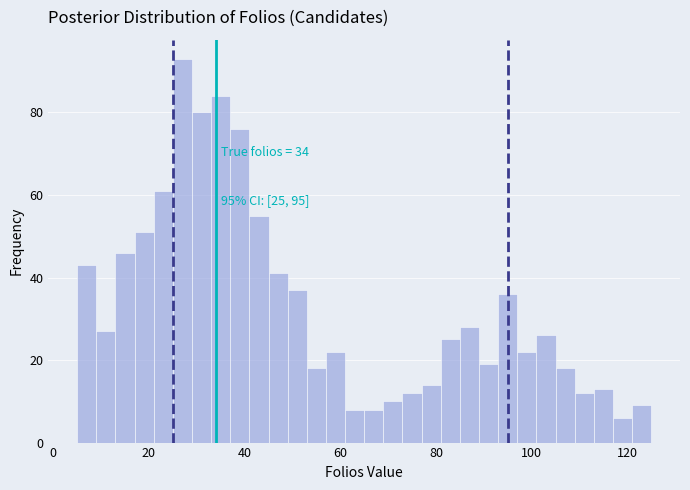

Around what value on the x-axis is the tallest bar? Give the approximate position of its centre, as read against the axis.

28